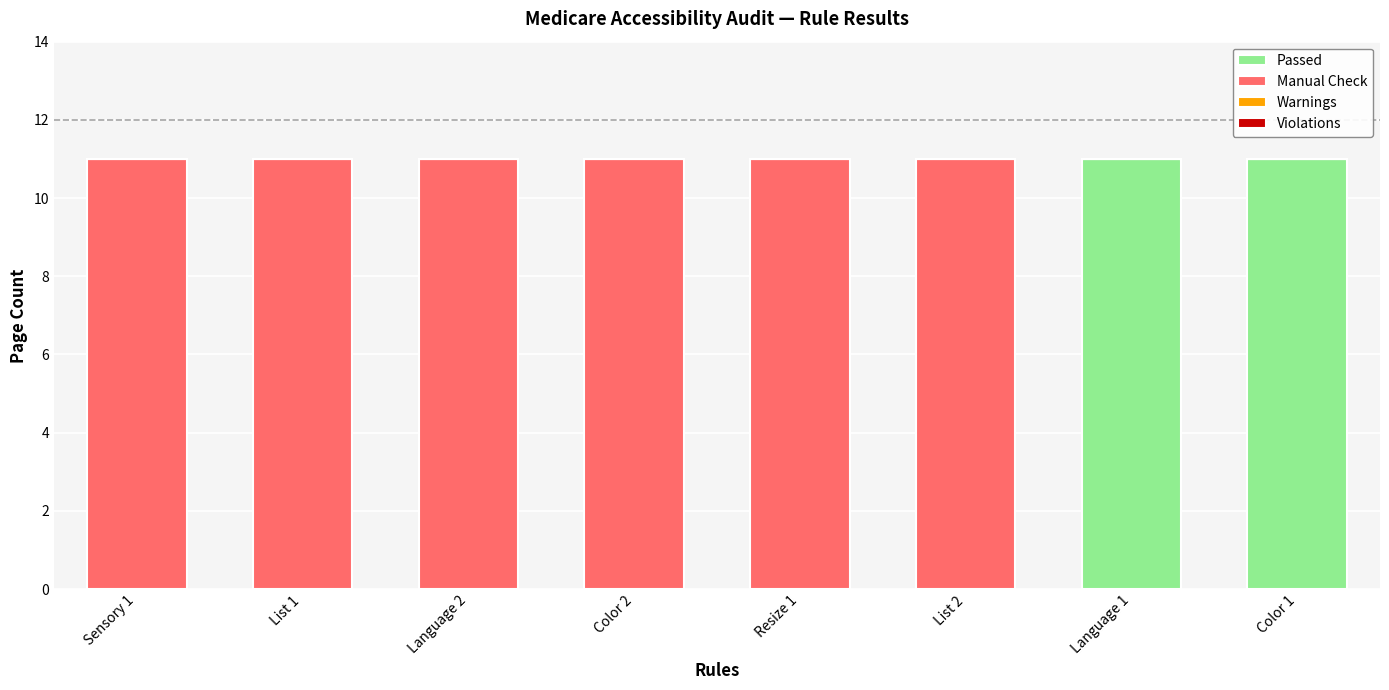

Reading right to left, transcribe the values for Passed.

Color 1=11	Language 1=11	List 2=0	Resize 1=0	Color 2=0	Language 2=0	List 1=0	Sensory 1=0